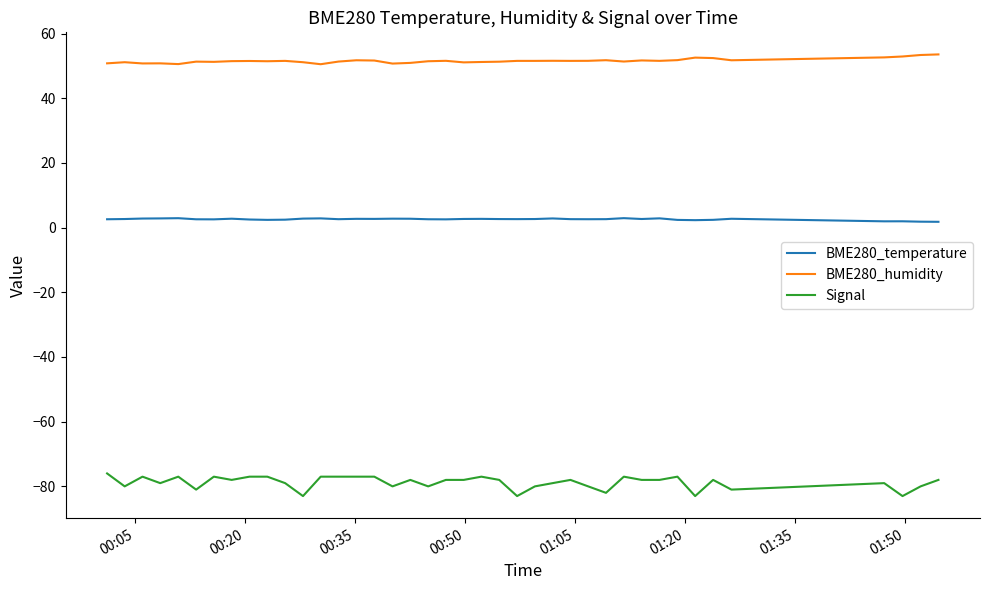

What is the minimum value shown in the chart?

-83.0